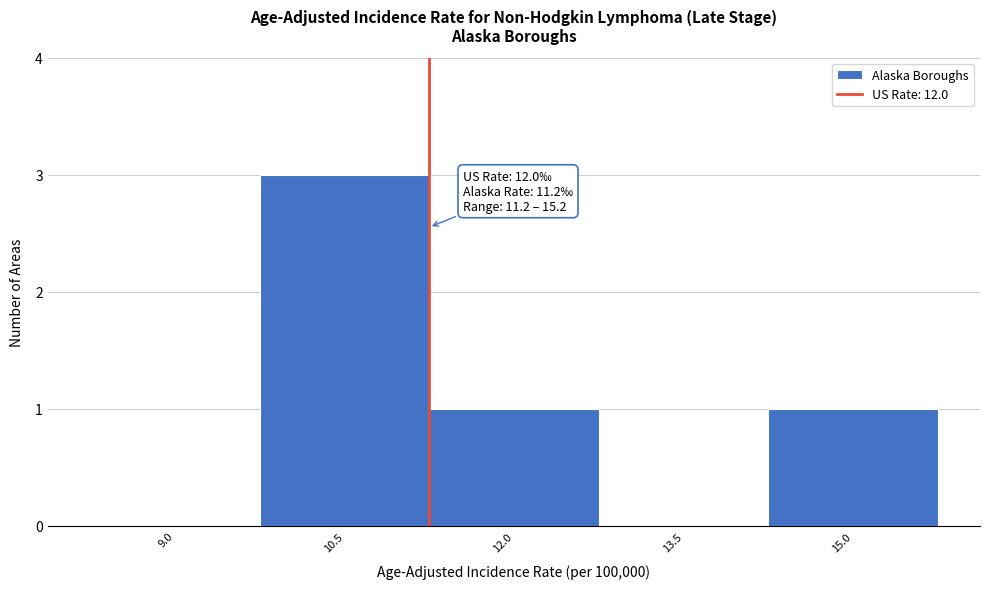

Reading left to right, transcribe all the data shown in this chart.

9.0=0	10.5=3	12.0=1	13.5=0	15.0=1